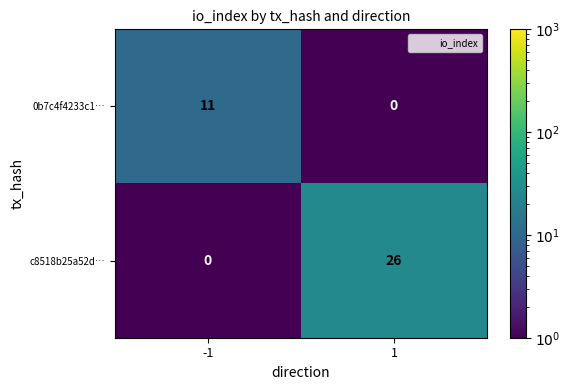

Reading left to right, extract all data points from this chart.

0b7c4f4233c1…: -1=11	1=0
c8518b25a52d…: -1=0	1=26